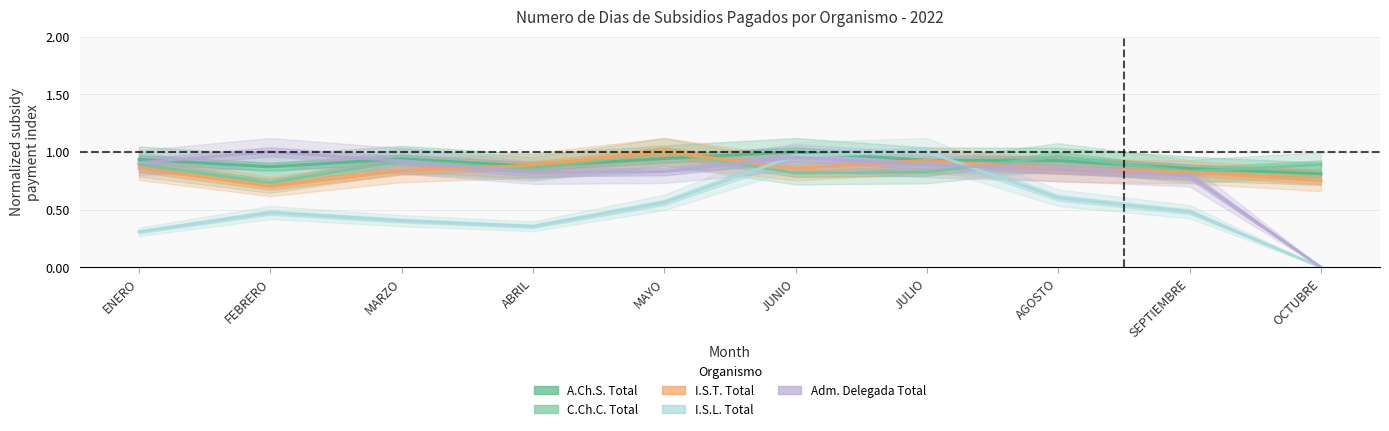

Is it true that C.Ch.C. Total equals 0.4 at MAYO?

False